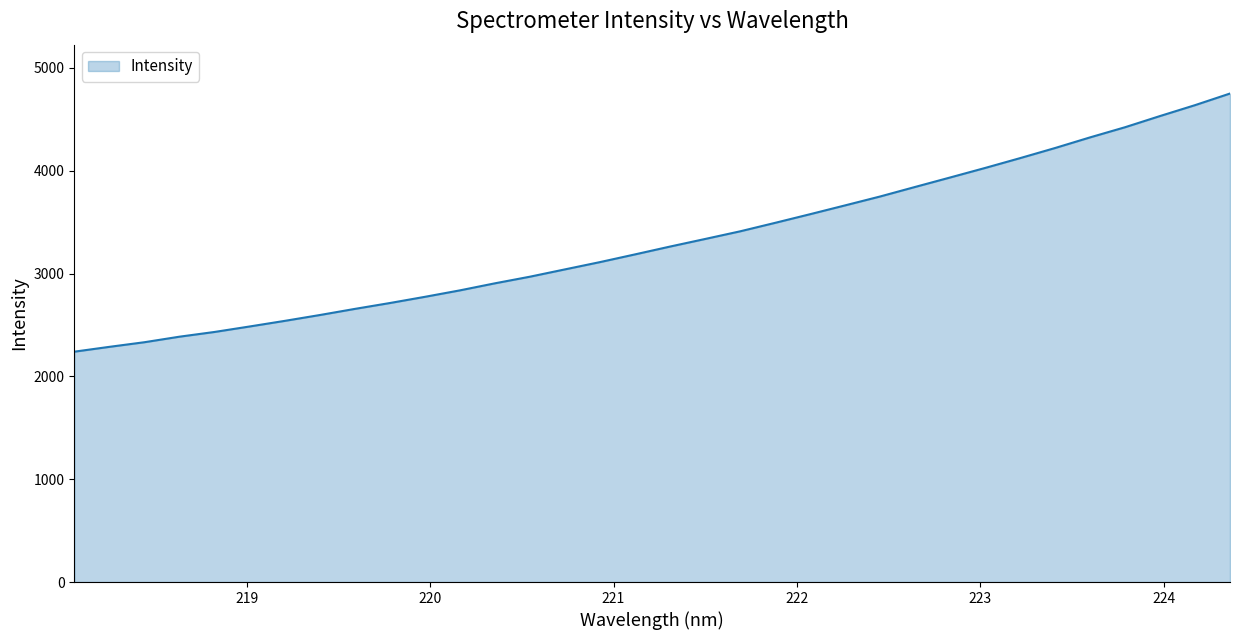

What is the minimum value shown in the chart?

2240.0